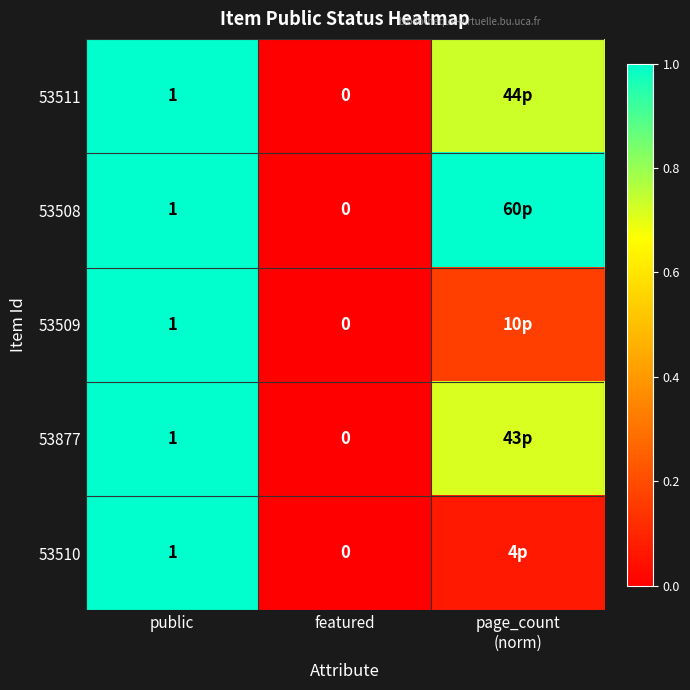

How many distinct data groups are displayed?

5